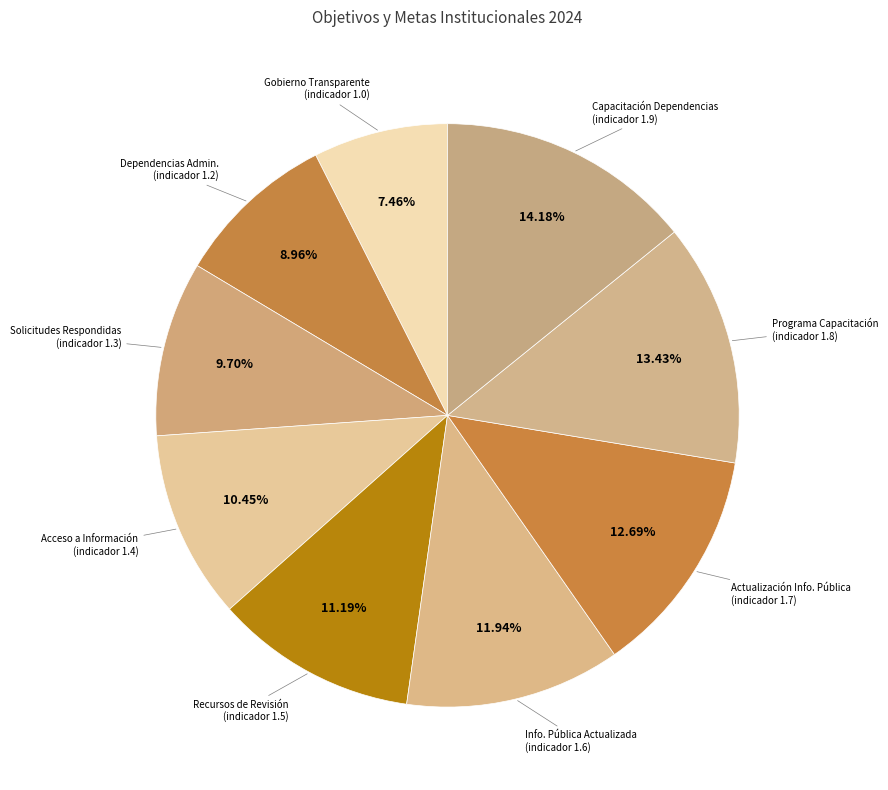

Between Gobierno Transparente (indicador 1.0) and Dependencias Admin. (indicador 1.2), which is larger?

Dependencias Admin. (indicador 1.2)